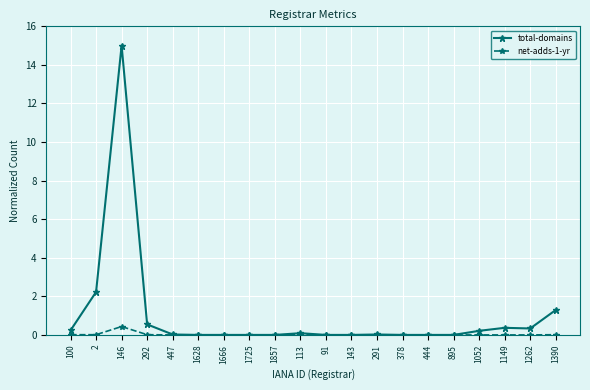

List the series in order of their overall mean, highest first.

total-domains, net-adds-1-yr